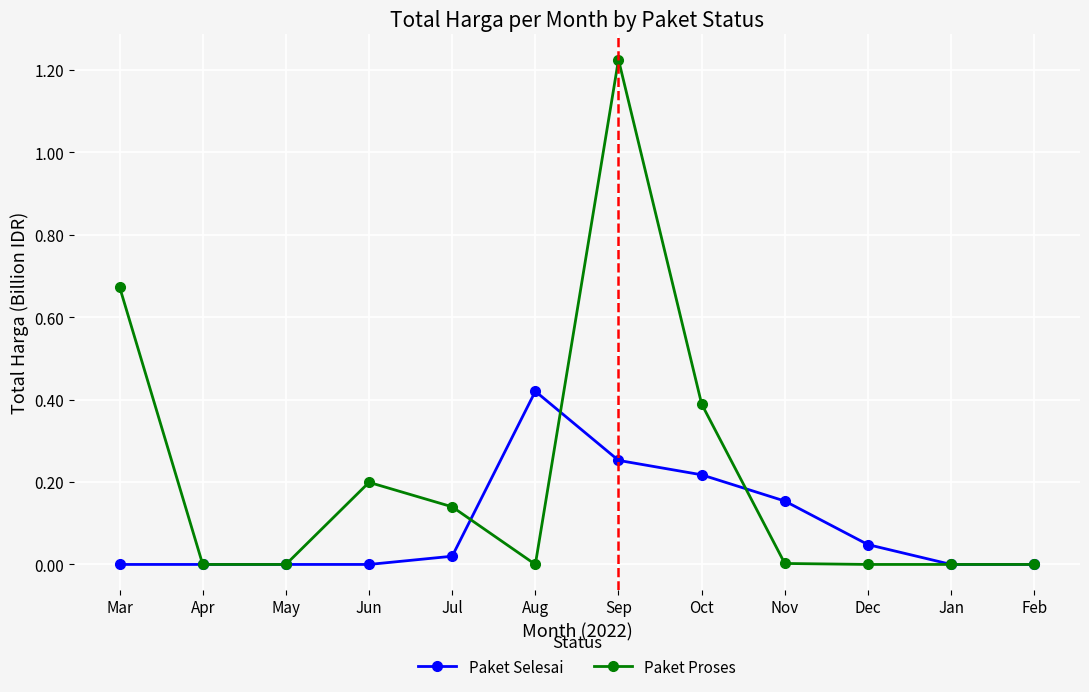

Which series has the largest total across all categories?

Paket Proses